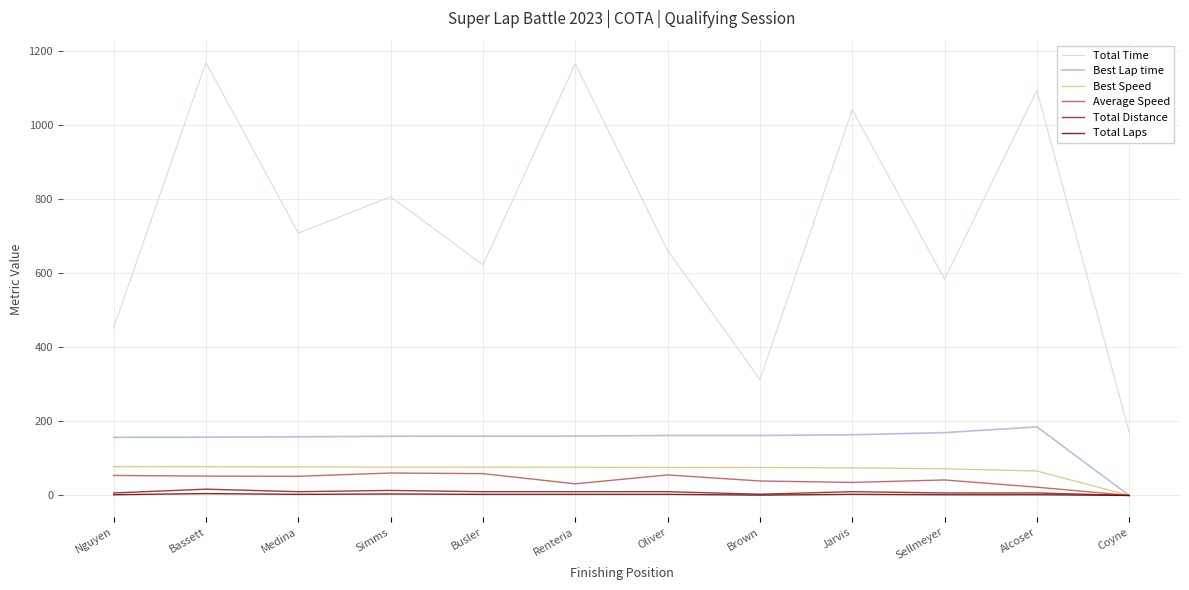

True or false: Total Time and Total Distance cross at least once.

False